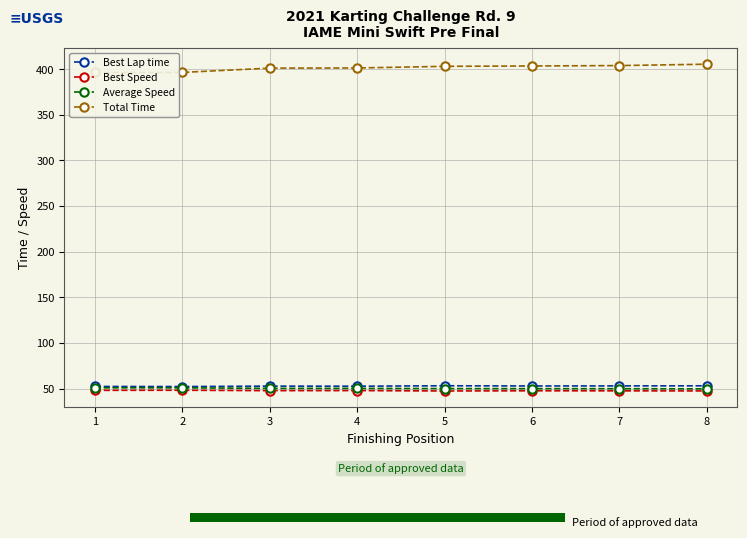

Are the bars grouped side by side (vs. stacked)?

Yes